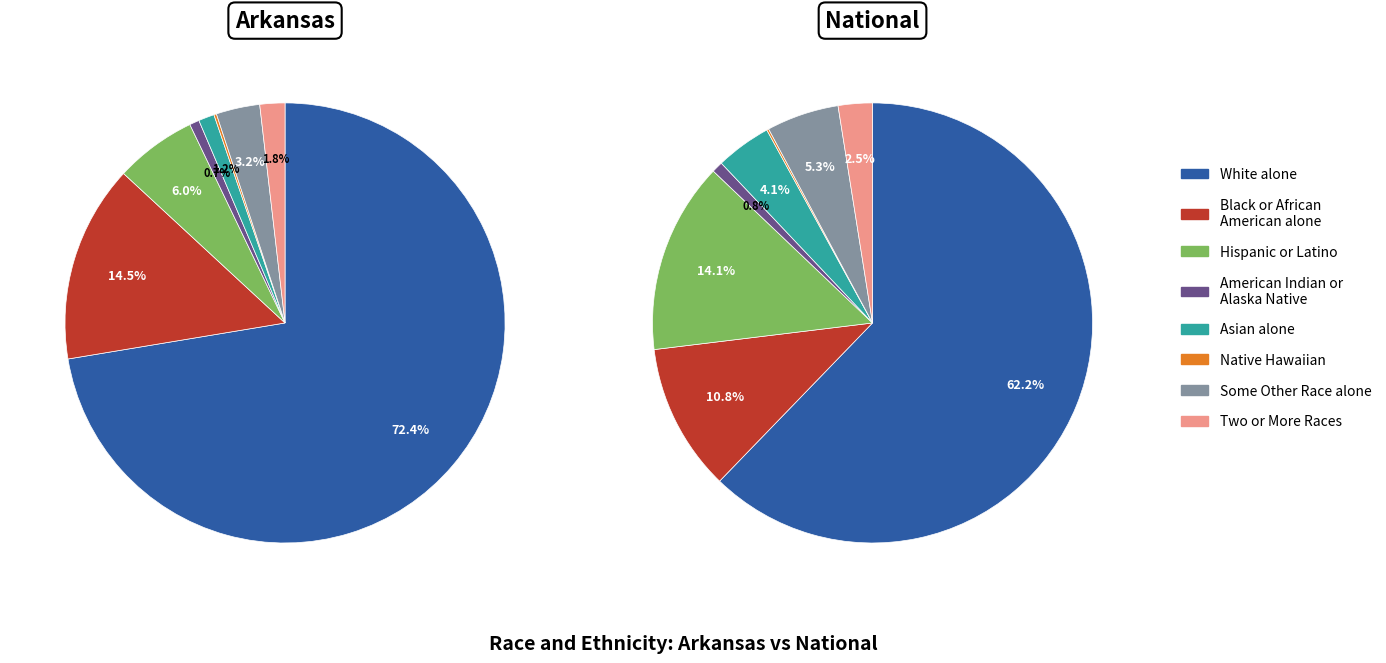

Count the number of slices in the pie.

8